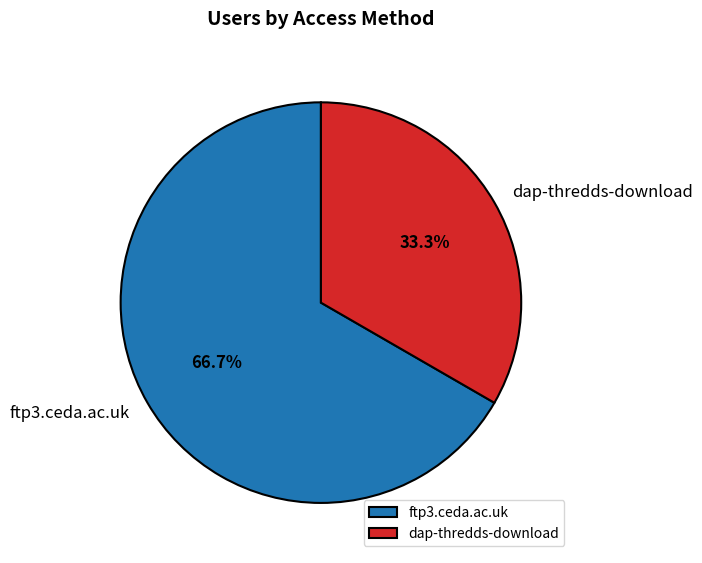

The dap-thredds-download slice represents 19% of the pie. True or false?

False